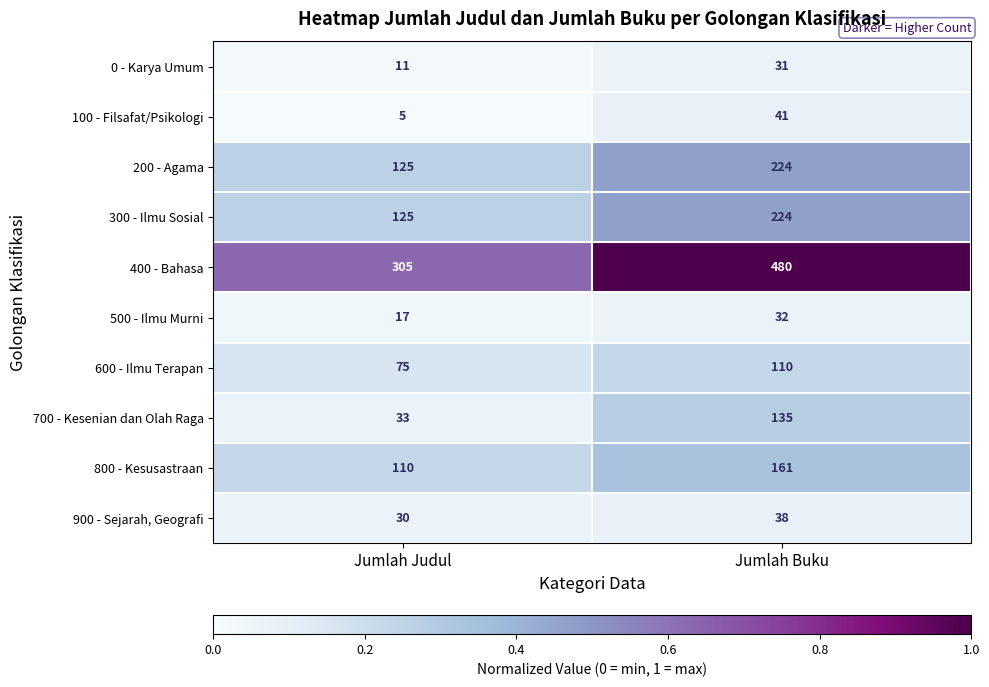

Which series has the largest total across all categories?

400 - Bahasa